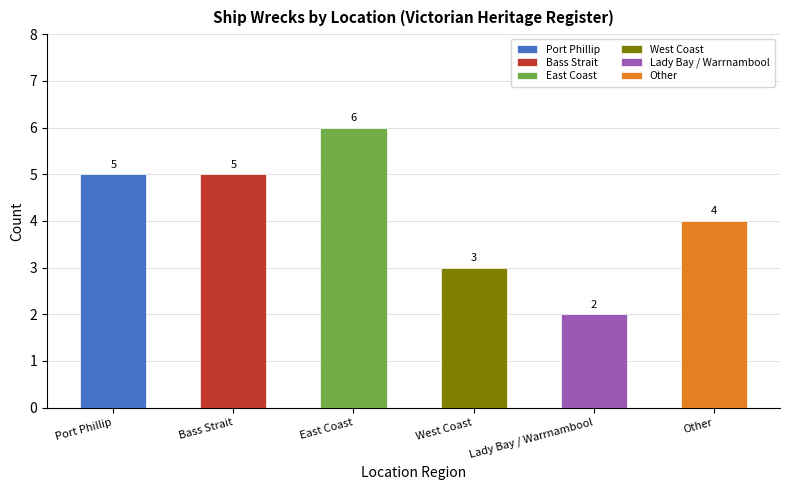

Is it true that the value at Lady Bay / Warrnambool is 4?

False